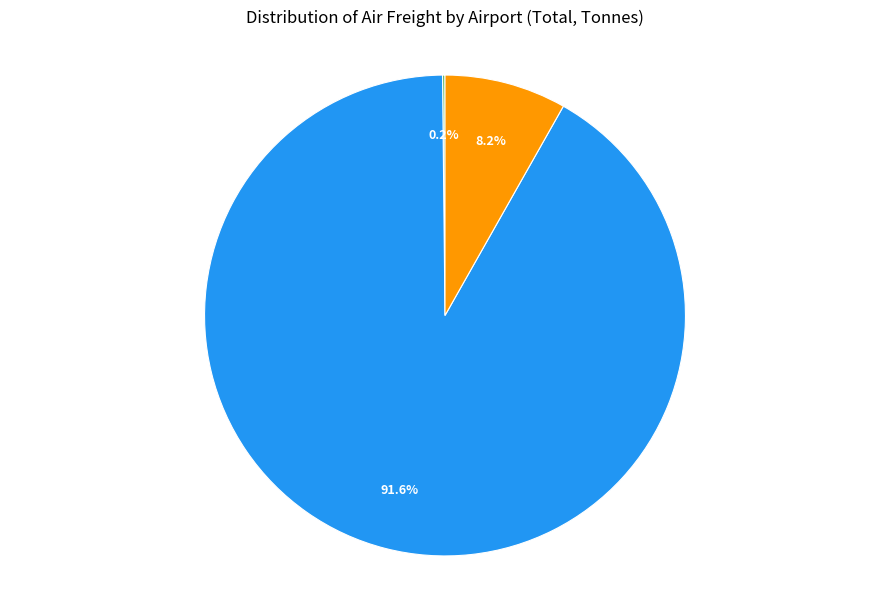

Which slice is the largest?

Dublin